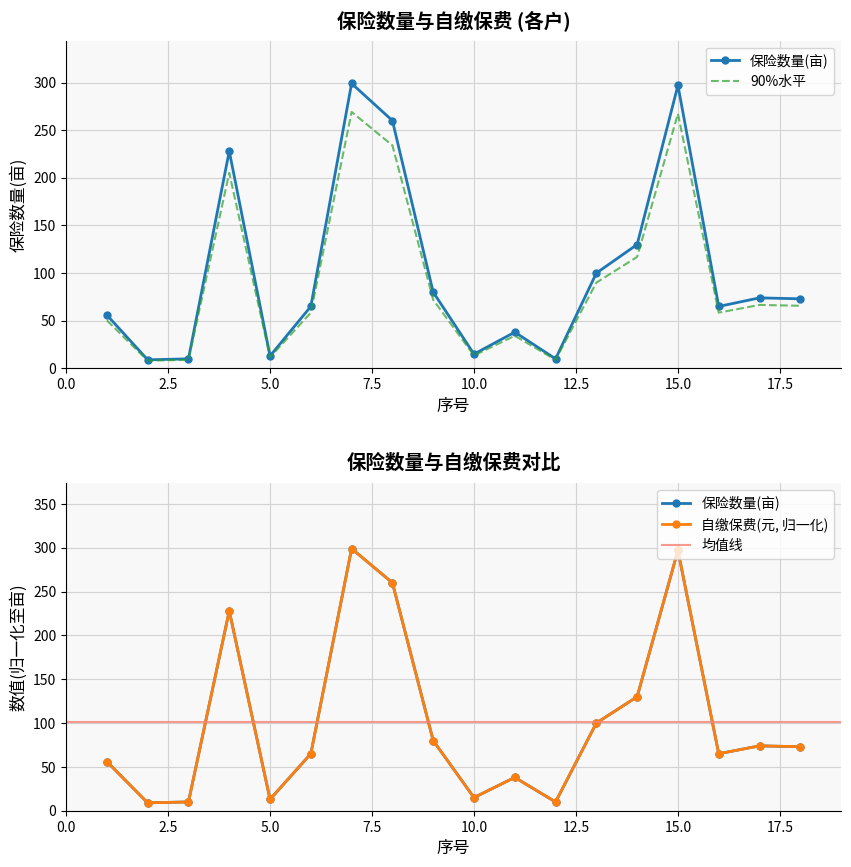

What is the total value across all series at 14?

260.0